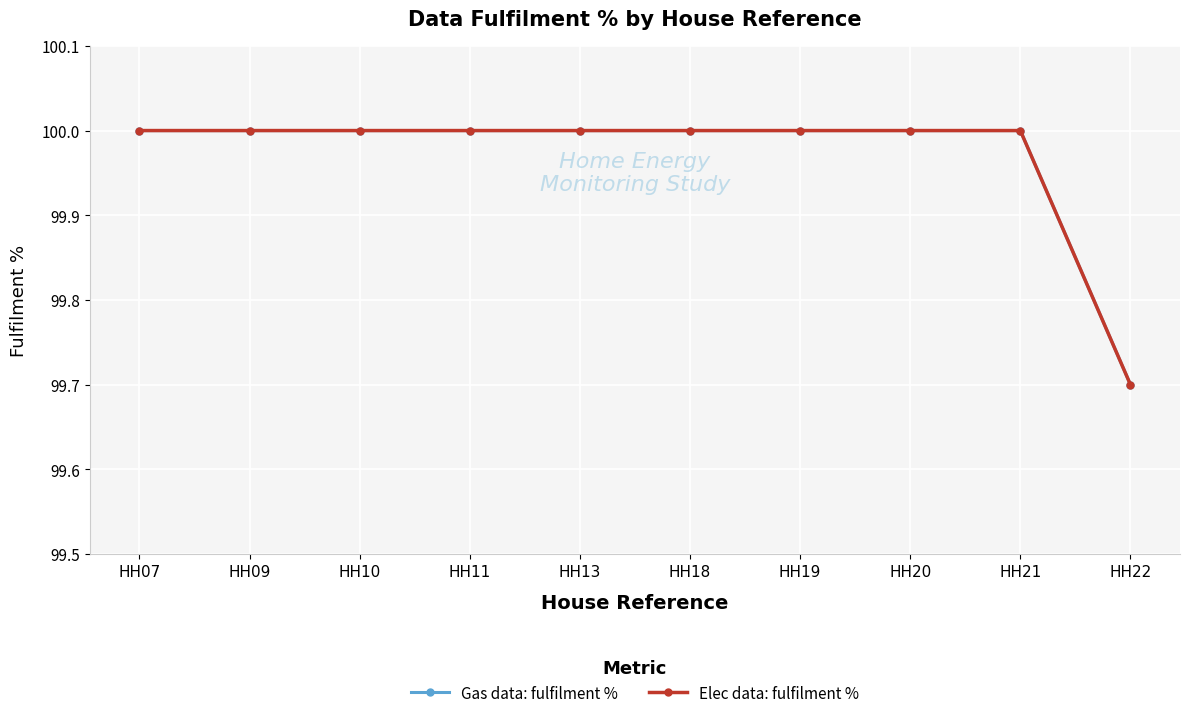

What is the maximum value shown in the chart?

100.0